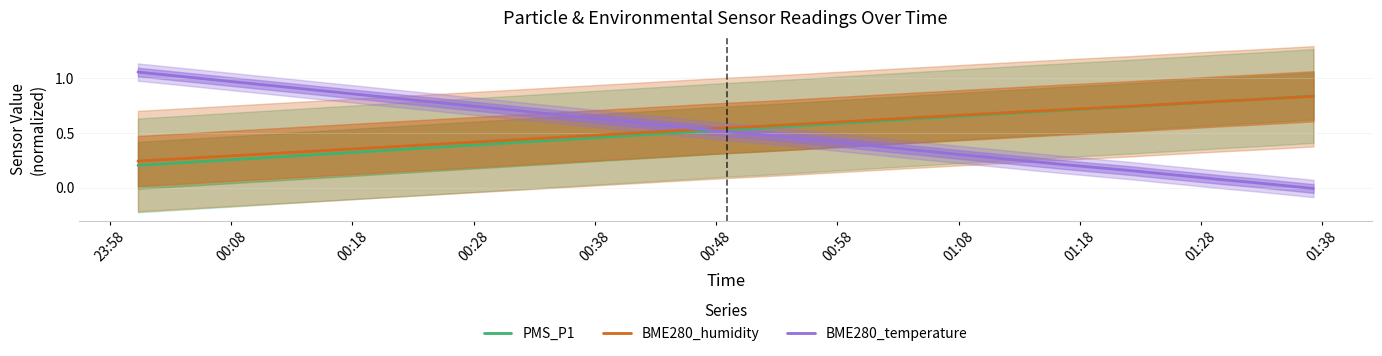

What are all the series names shown in the legend?

PMS_P1, BME280_humidity, BME280_temperature